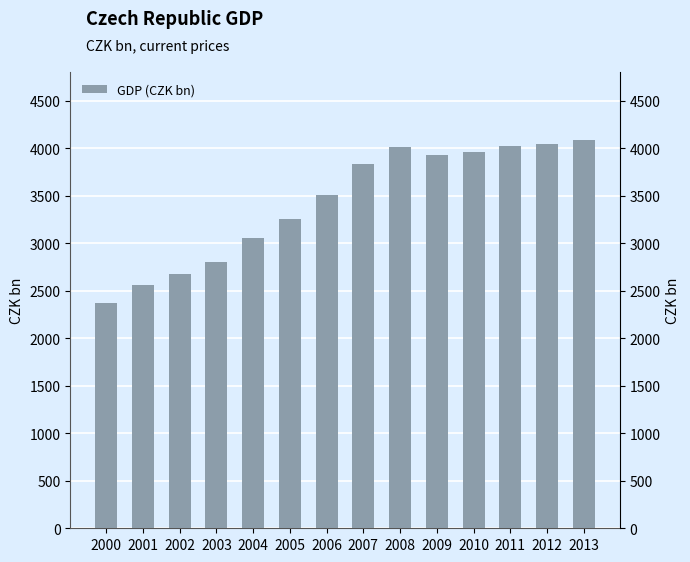

The chart shows a value of 2562.7 at 2001. True or false?

True